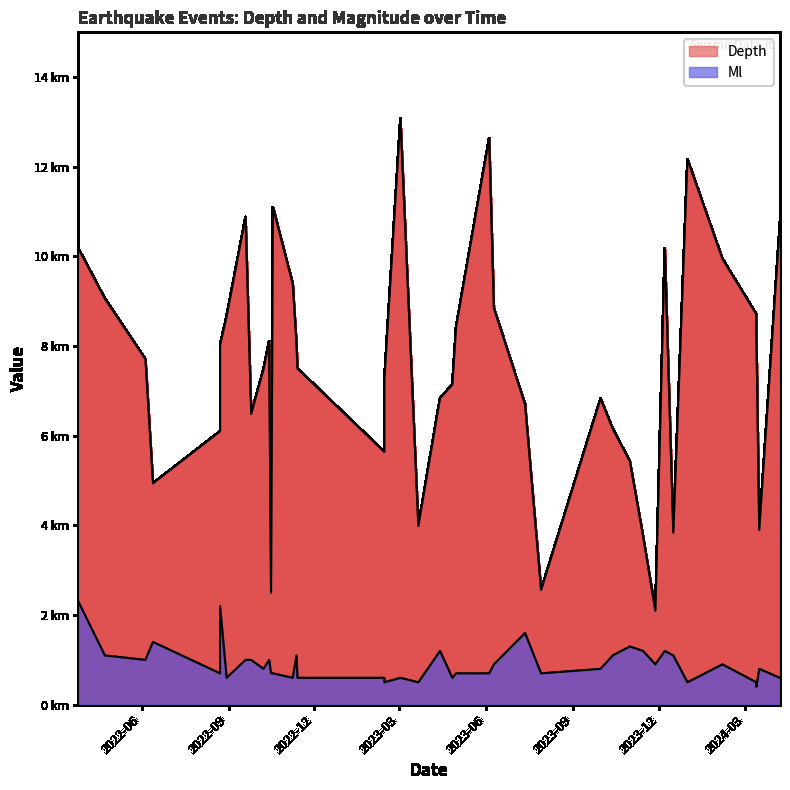

Is the value of Depth at 22 greater than the value of Ml at 15?

Yes